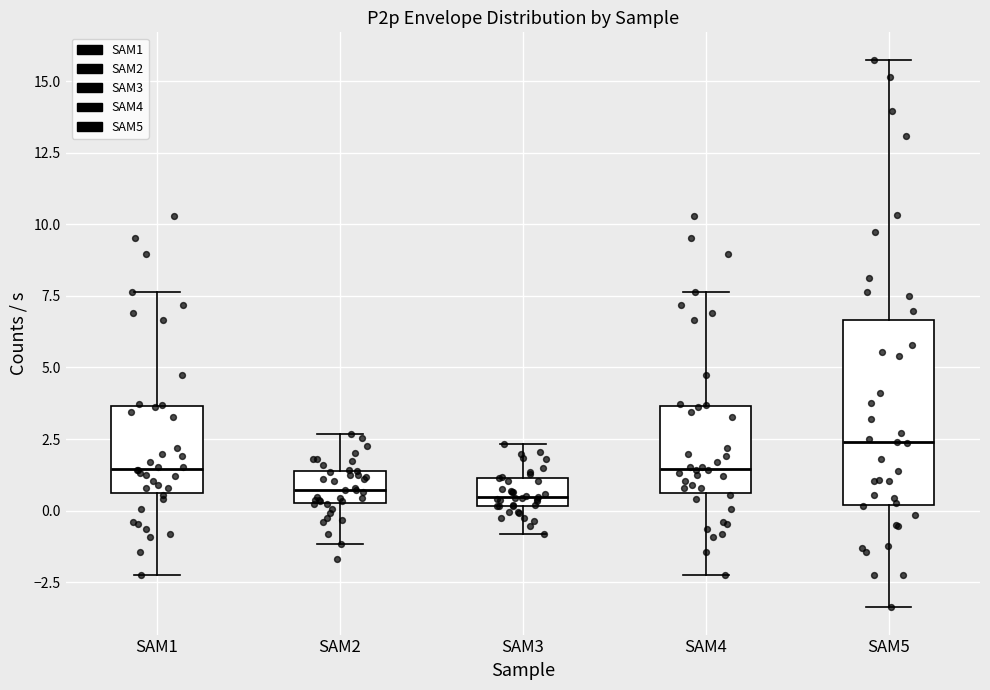

Reading left to right, transcribe this box plot: for each box, give where its median line is, the range the box spans, and where its two whiskers end, as read against the y-axis. The values are not printed on the chart, so give them approximately, as read against the axis.

SAM1: median 1.5, box 0.5 to 3.5, whiskers -2.0 to 7.5
SAM2: median 0.5 (inside the box), box 0.5 to 1.5, whiskers -1.0 to 2.5
SAM3: median 0.5, box 0.0 to 1.0, whiskers -1.0 to 2.5
SAM4: median 1.5, box 0.5 to 3.5, whiskers -2.0 to 7.5
SAM5: median 2.5, box 0.0 to 6.5, whiskers -3.5 to 15.5